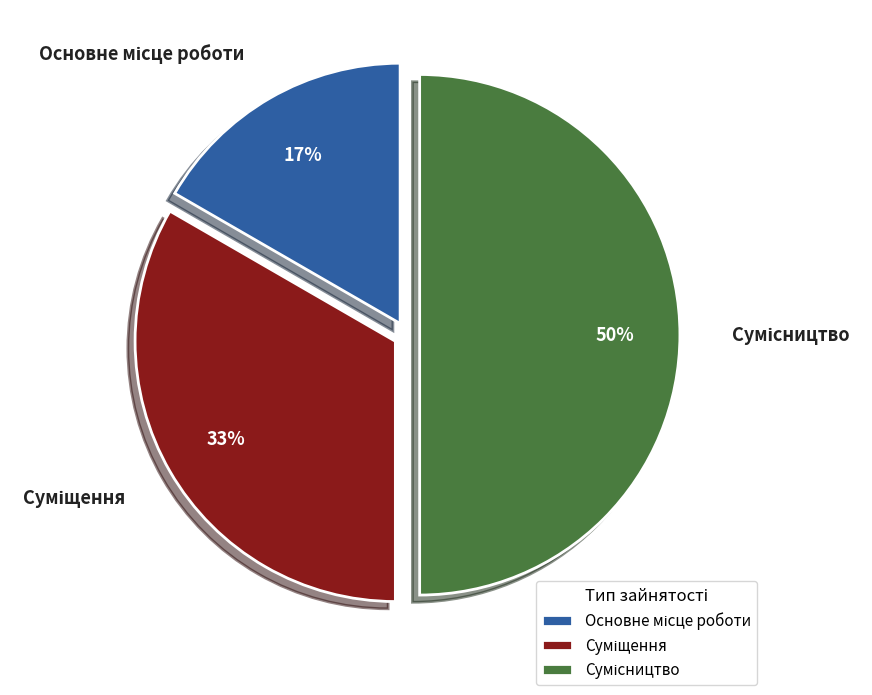

To the nearest percent, what is the difference between the largest and smallest slice percentages?

33%